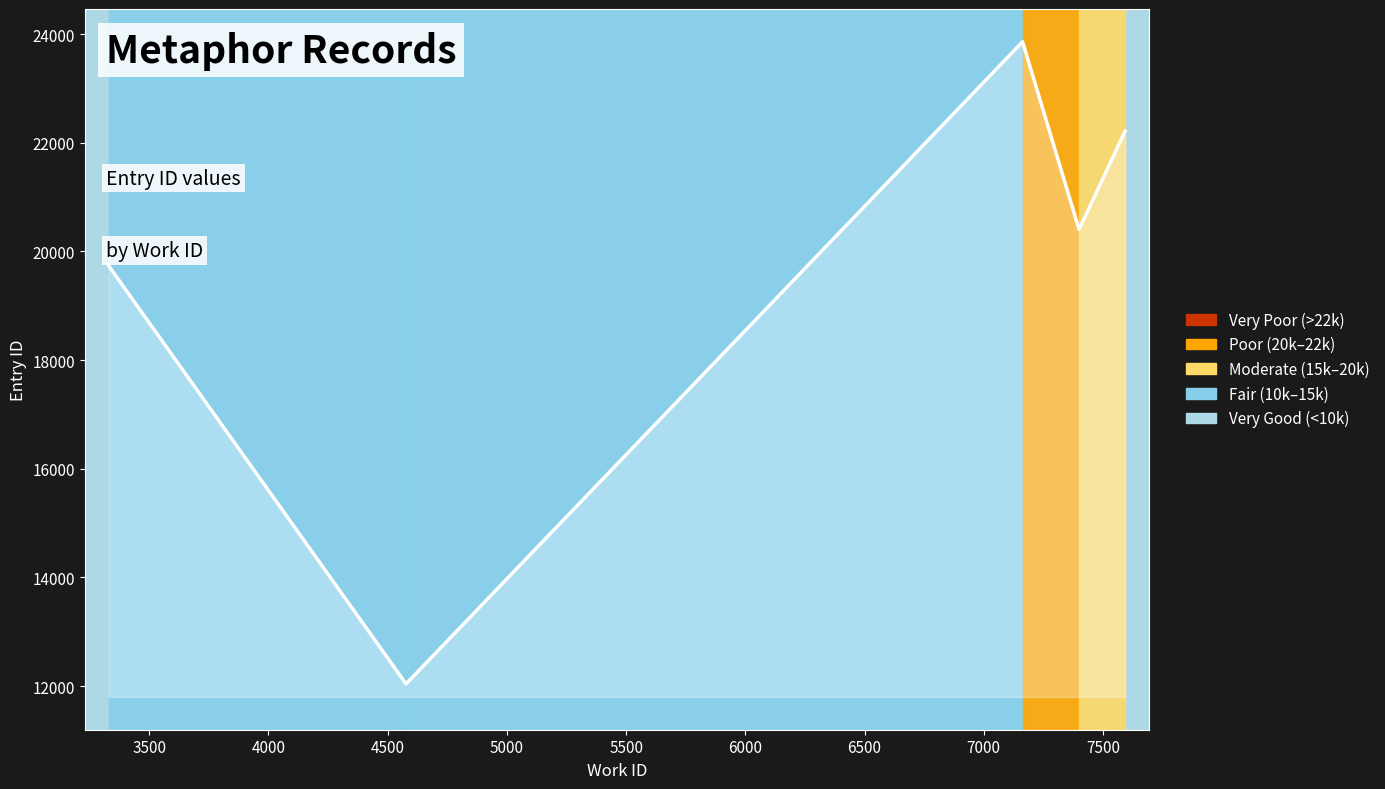

What is the difference between the second highest and second lowest values?

2482